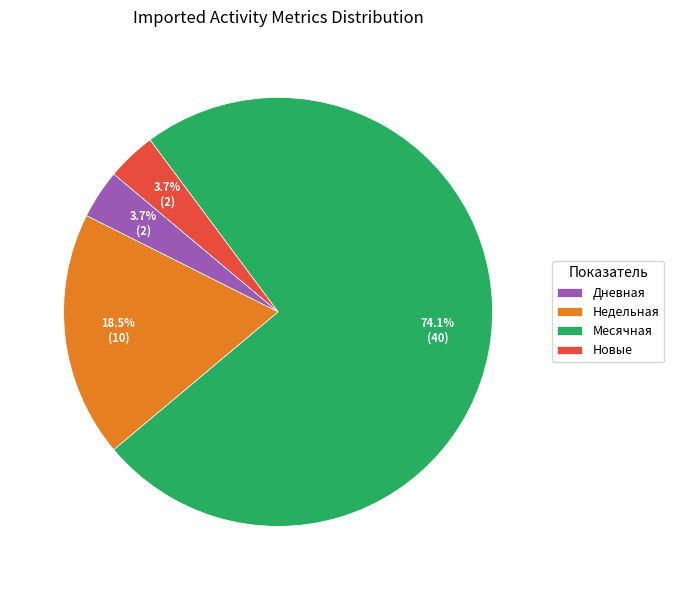

Is Новые the majority of the pie?

No